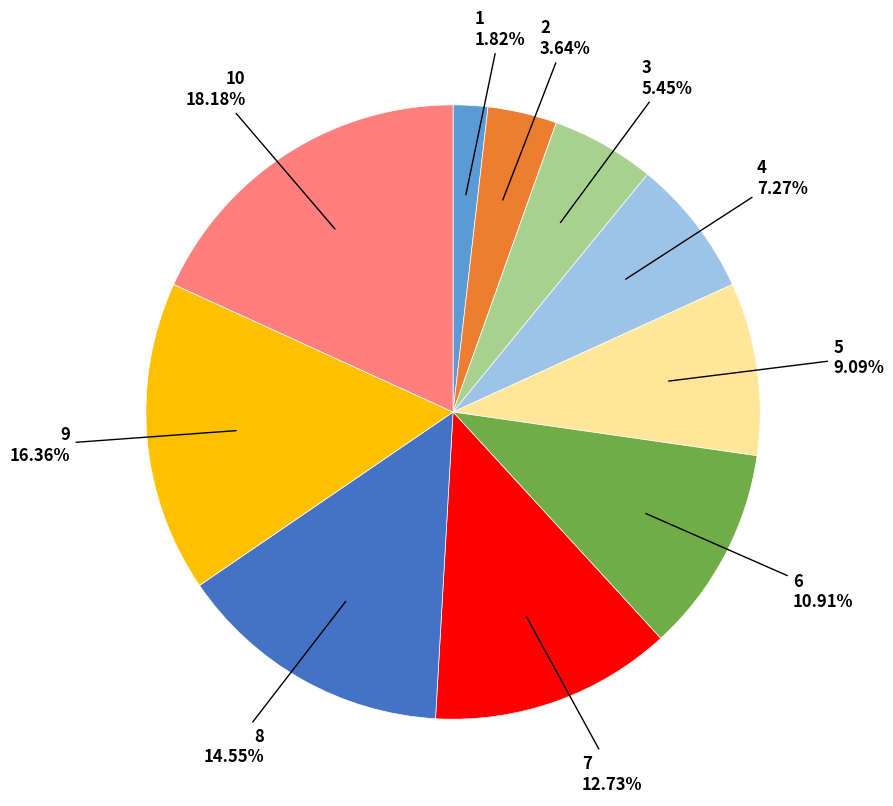

Is there a majority slice in this chart?

No